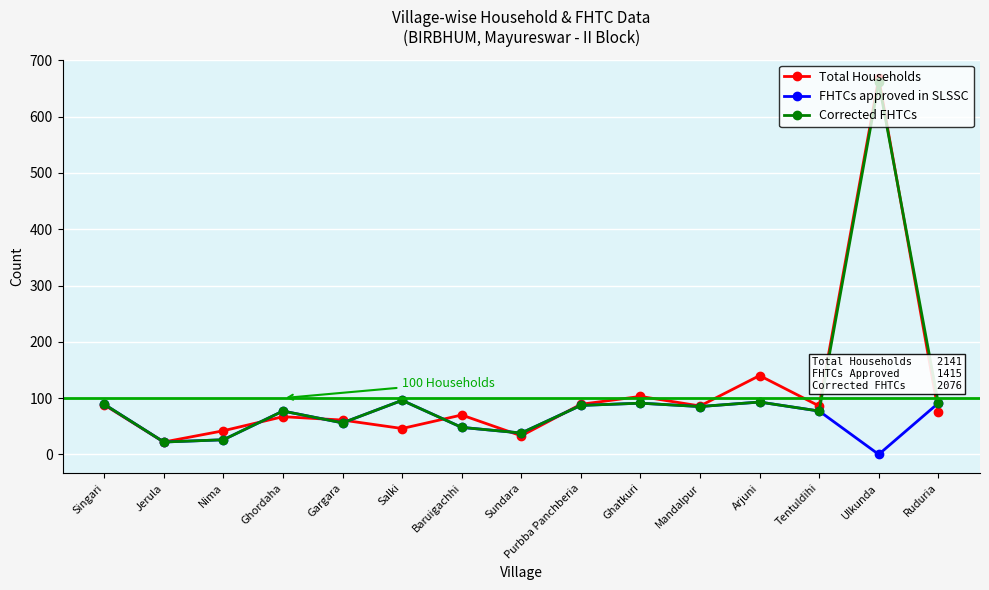

What is the total value across all series at Tentuldihi?

240